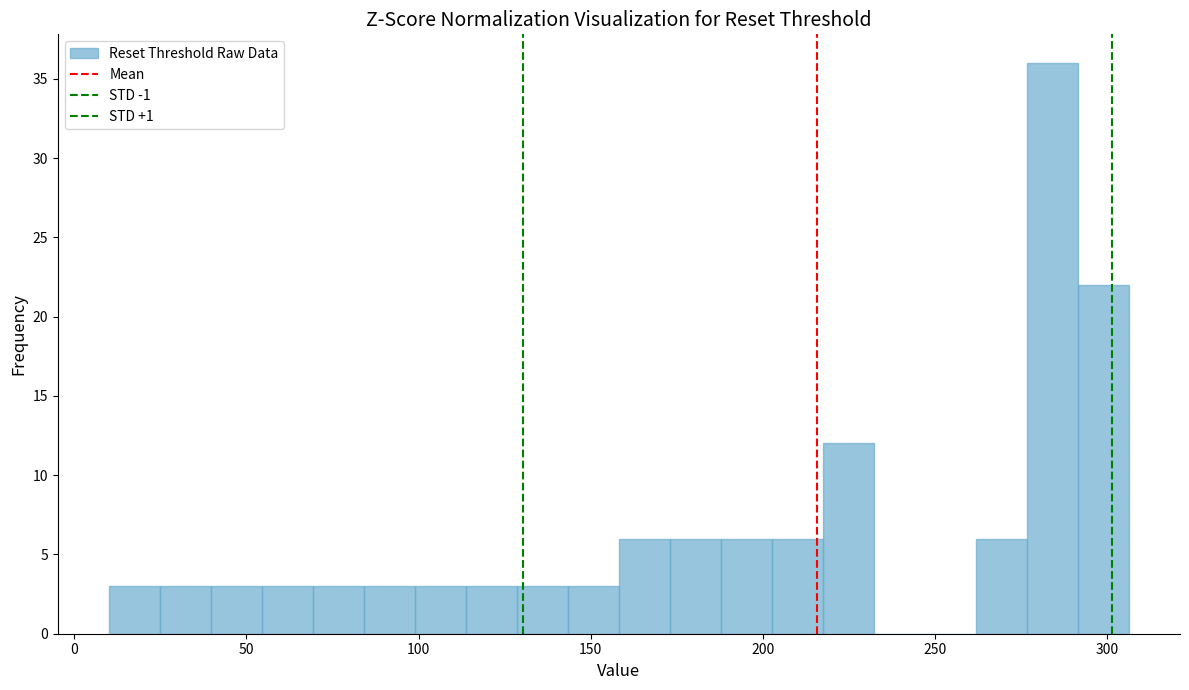

Read against the x-axis, roughly where is the centre of the tallest bar?

285